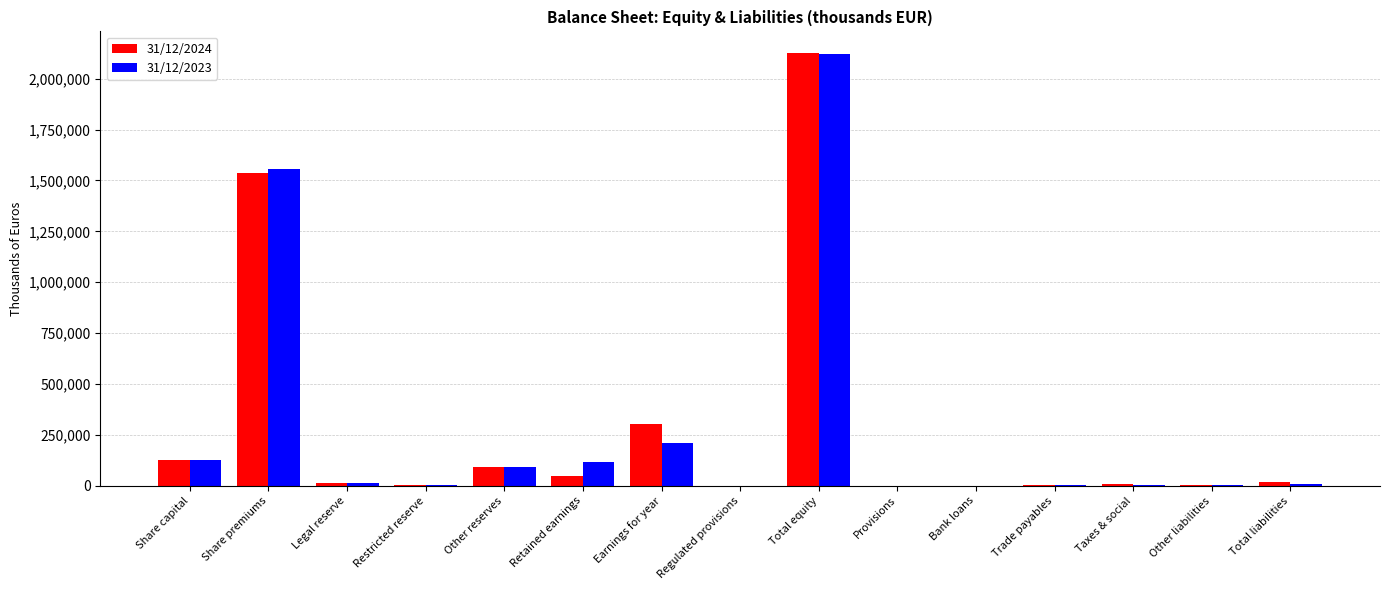

Between Earnings for year and Total equity, which series saw the biggest shift?

31/12/2023